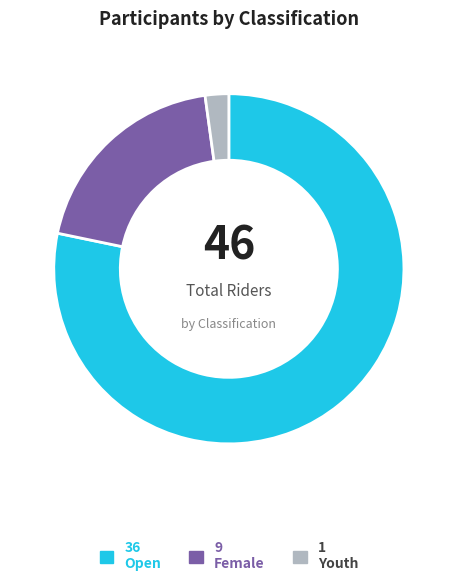

Rank the categories by value from highest to lowest.

36 Open, 9 Female, 1 Youth